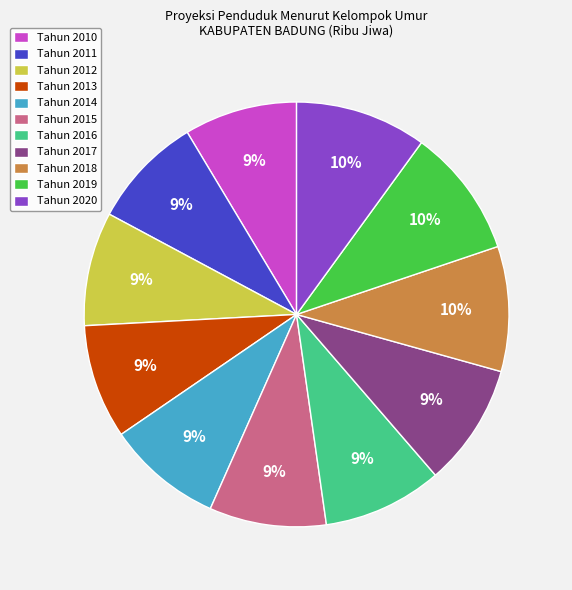

True or false: Tahun 2014 accounts for 9% of the total.

True